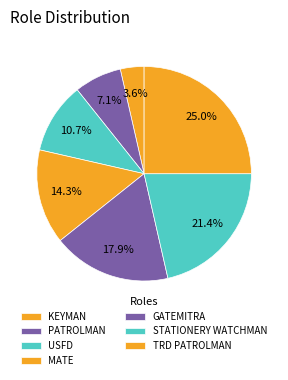

How many segments does this pie chart have?

7